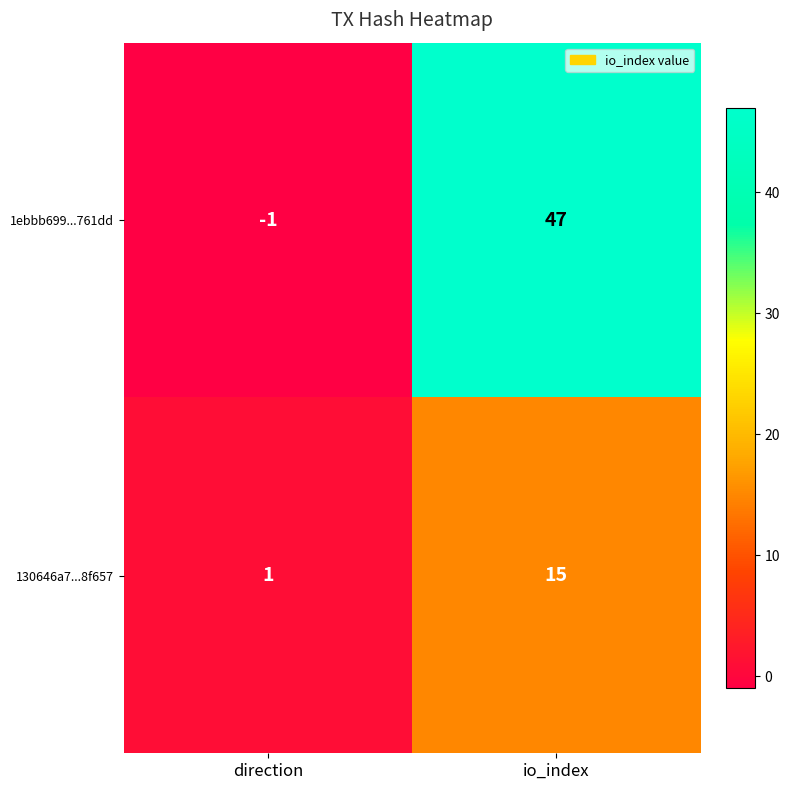

Reading left to right, what are all the values shown in this chart?

1ebbb699...761dd: direction=-1	io_index=47
130646a7...8f657: direction=1	io_index=15